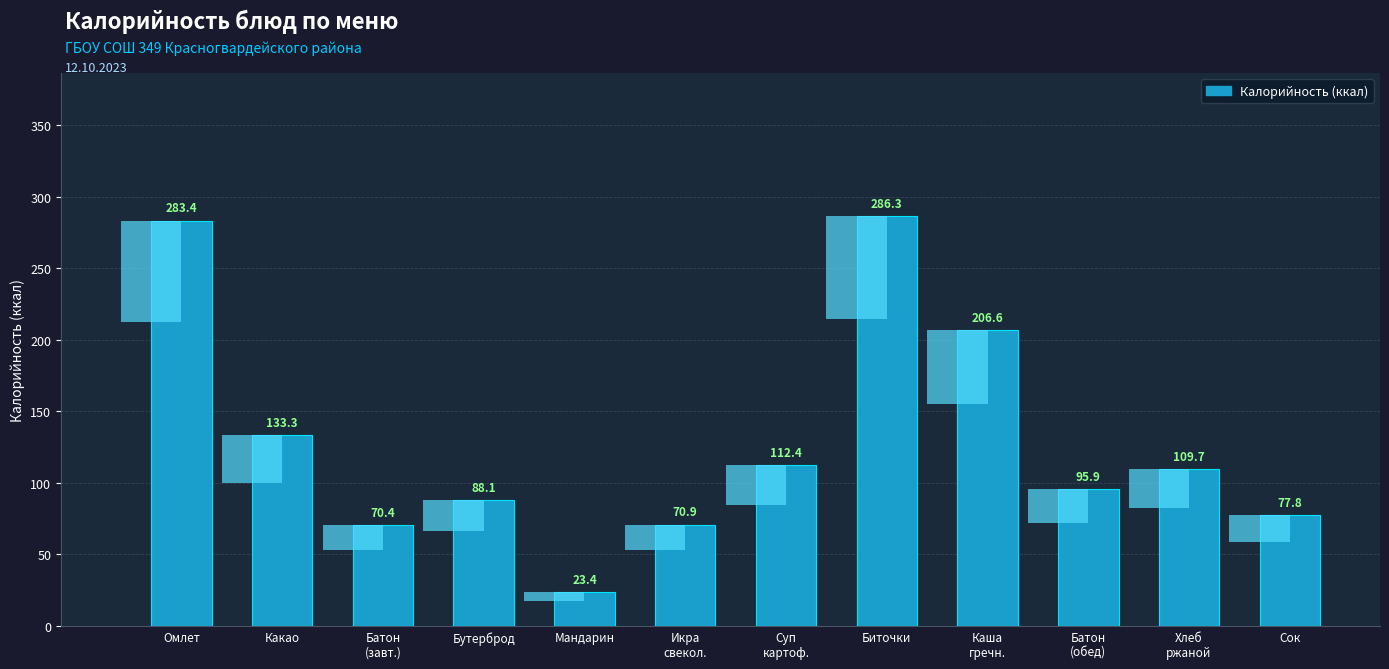

The value at Батон
(обед) is 66.3. True or false?

False